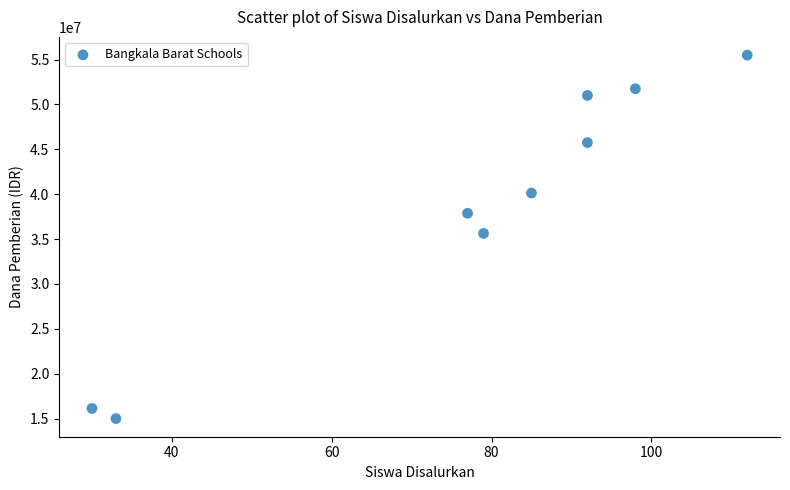

What is the range of X values (max minus min)?

82